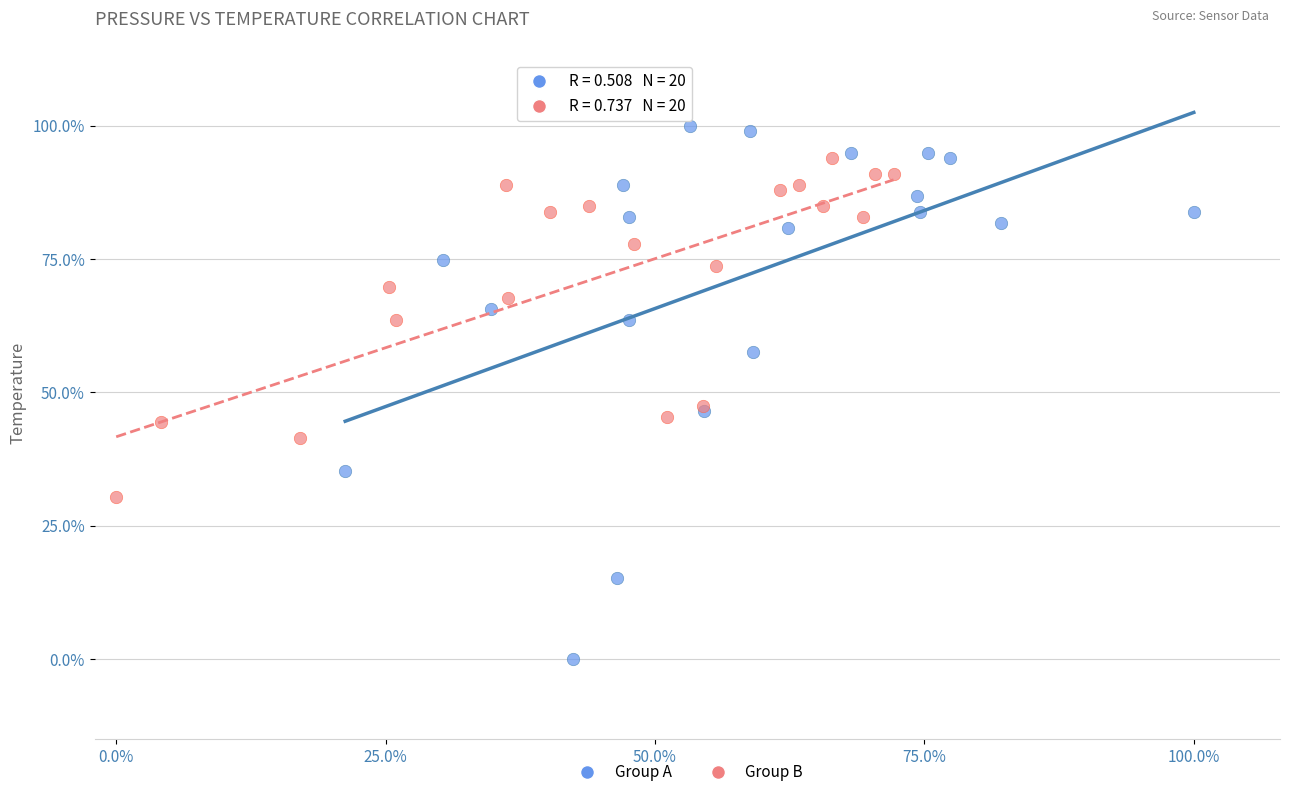

Which series has the largest Y range (max minus min)?

Group A